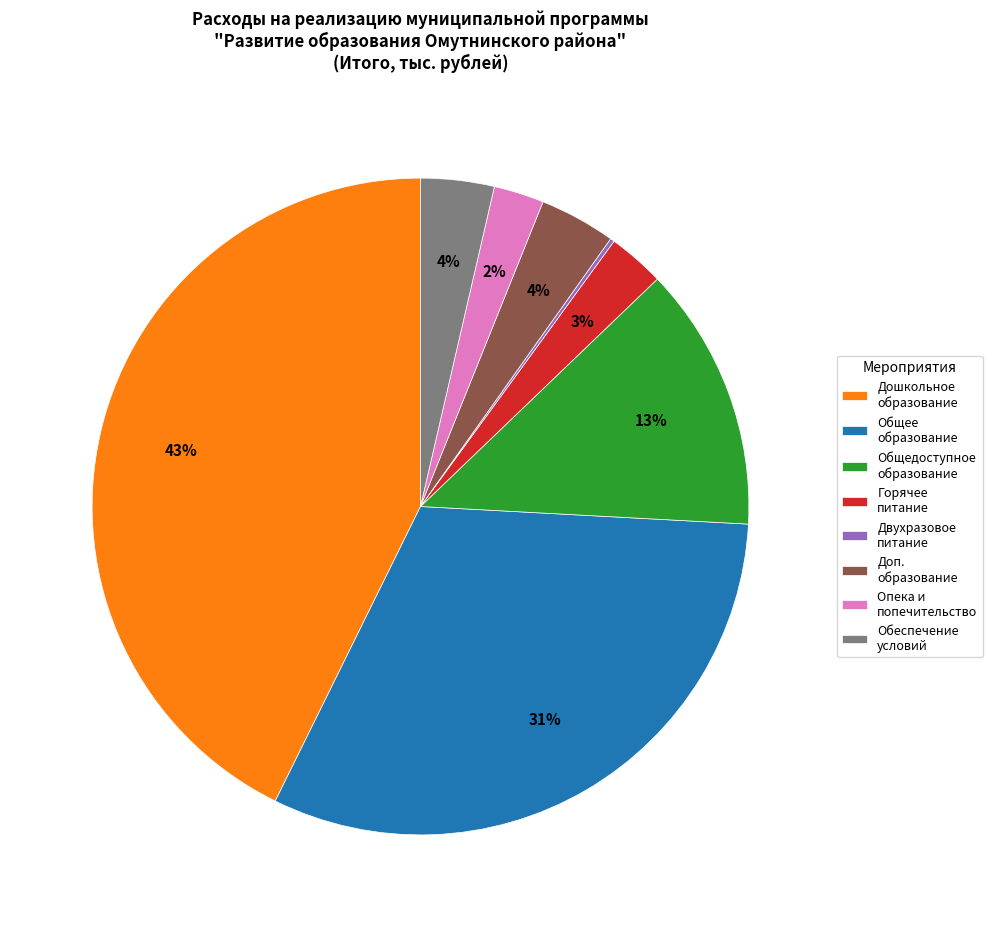

Which category has the biggest portion of the pie?

Дошкольное образование